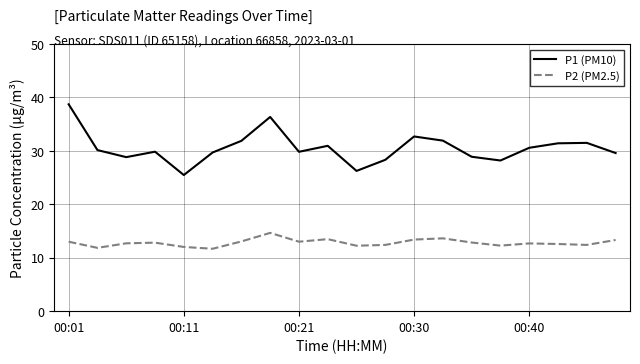

What are all the series names shown in the legend?

P1 (PM10), P2 (PM2.5)